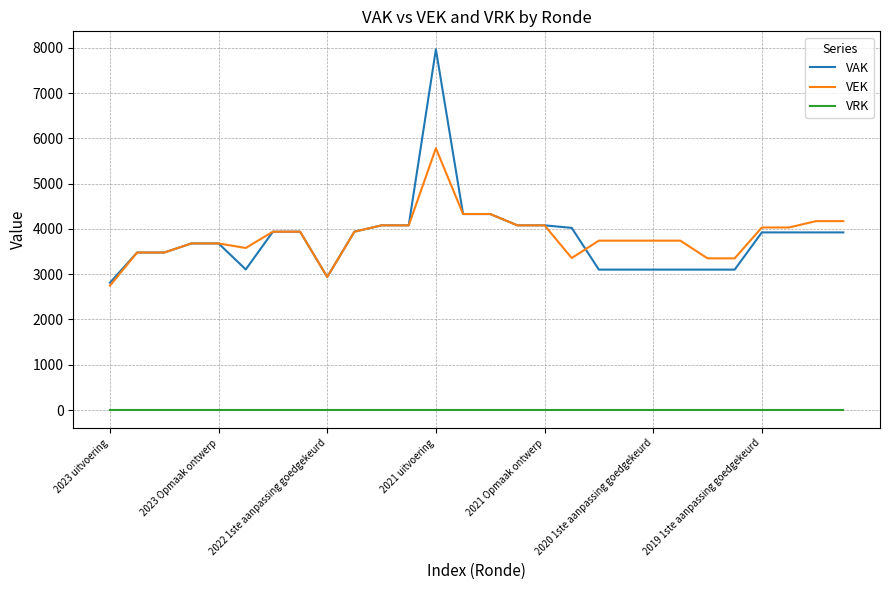

Rank the series by their maximum value, from lowest to highest.

VRK, VEK, VAK